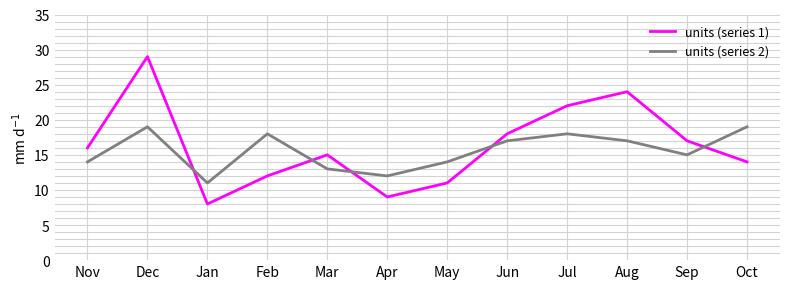

Is the value of units (series 2) at Mar greater than the value of units (series 1) at Dec?

No